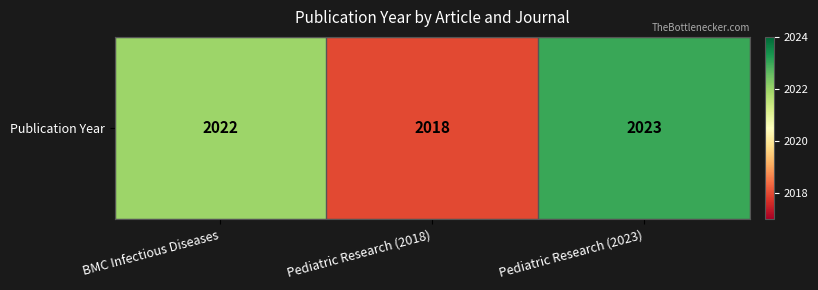

What is the sum of the values at Pediatric Research (2018) and Pediatric Research (2023)?

4041